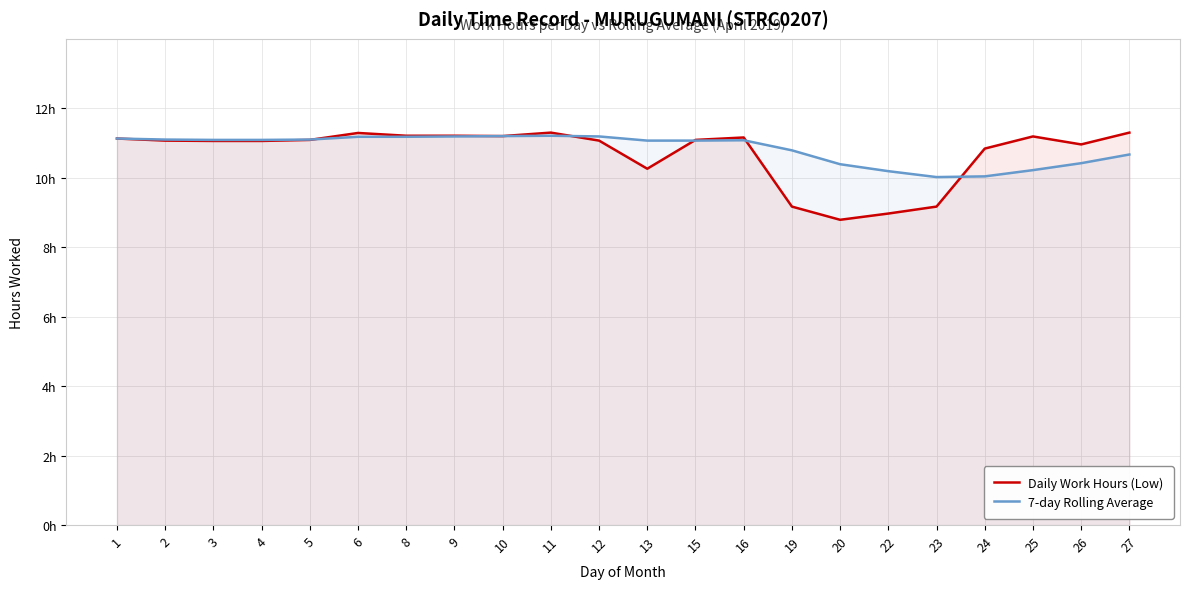

List the series in order of their peak value, lowest first.

7-day Rolling Average, Daily Work Hours (Low)